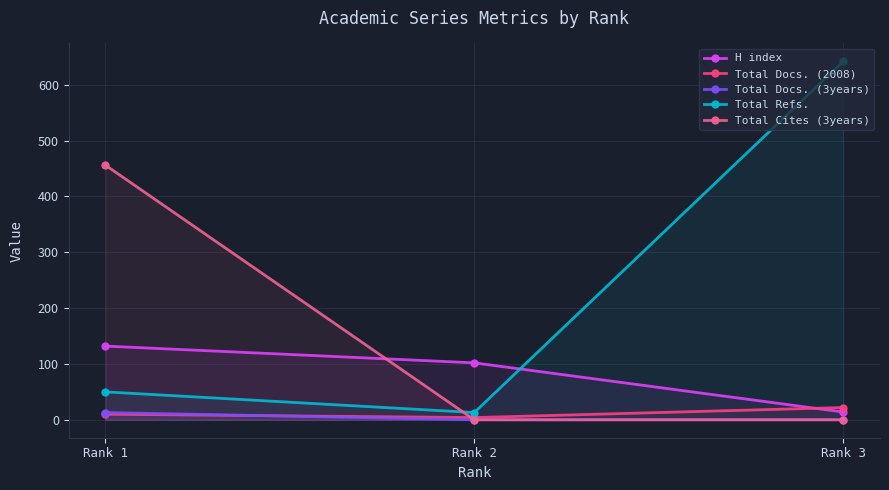

Where does the Total Refs. series first go above 50?

Rank 3